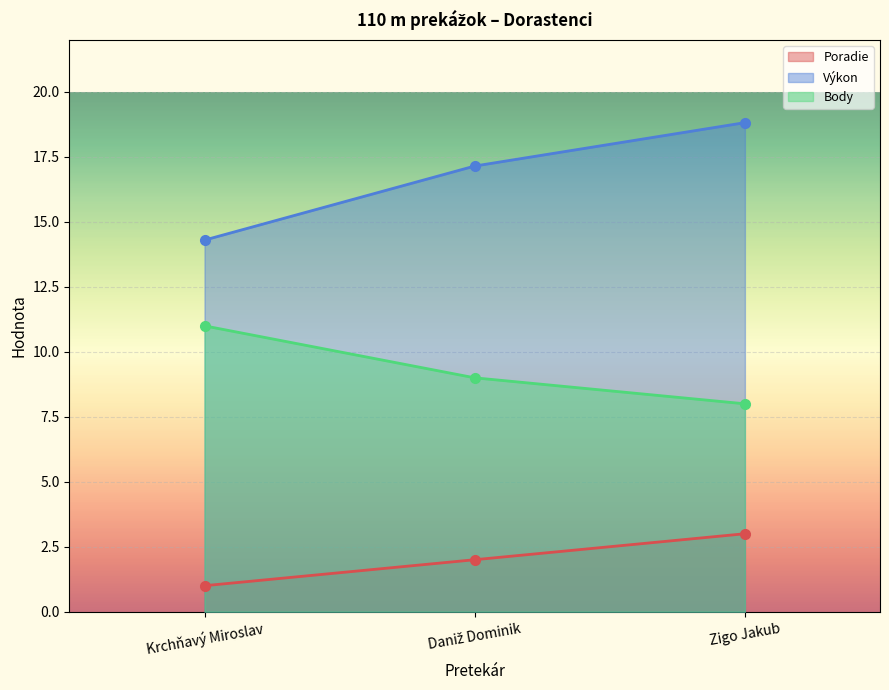

What is the sum of the Poradie values at Zigo Jakub and Krchňavý Miroslav?

4.0